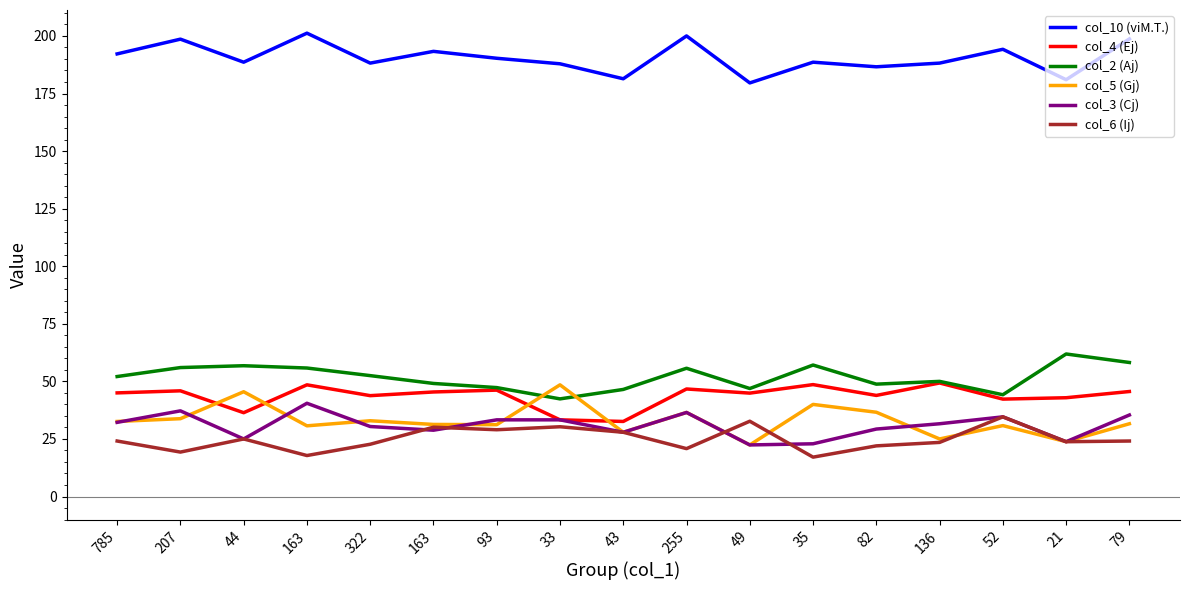

What is the difference between the col_5 (Gj) values at 207 and 21?

10.0